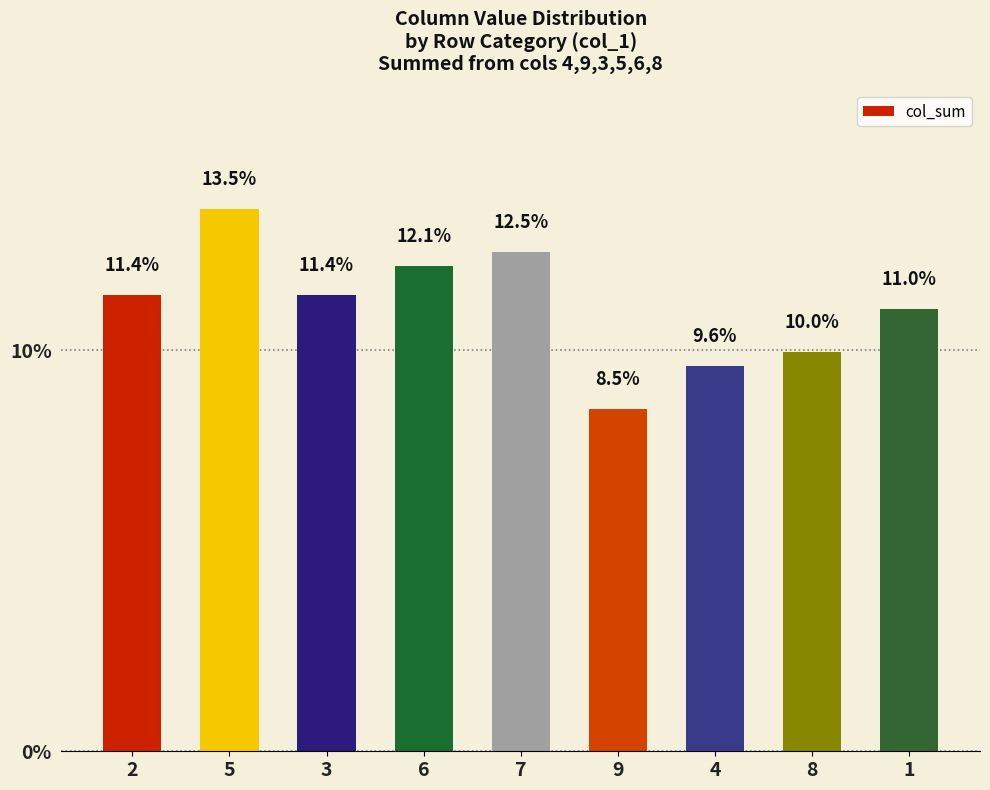

What is the average value?

11.1